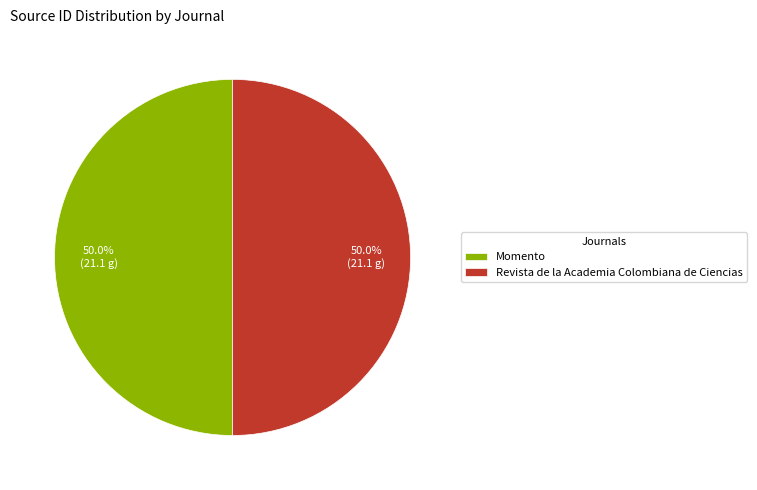

How many segments does this pie chart have?

2